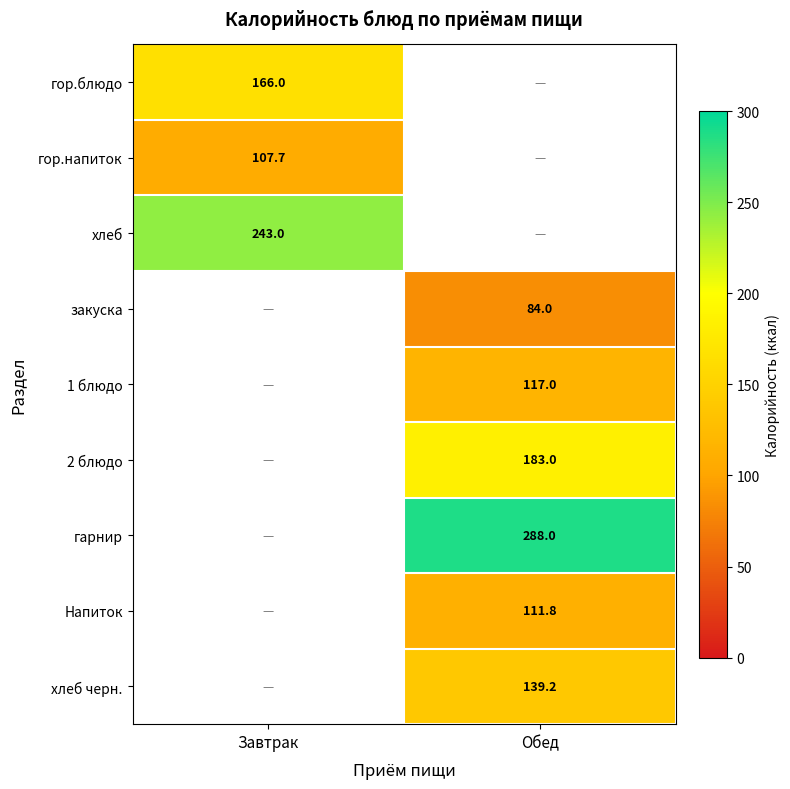

The value of гарнир at Обед is 131.4. True or false?

False